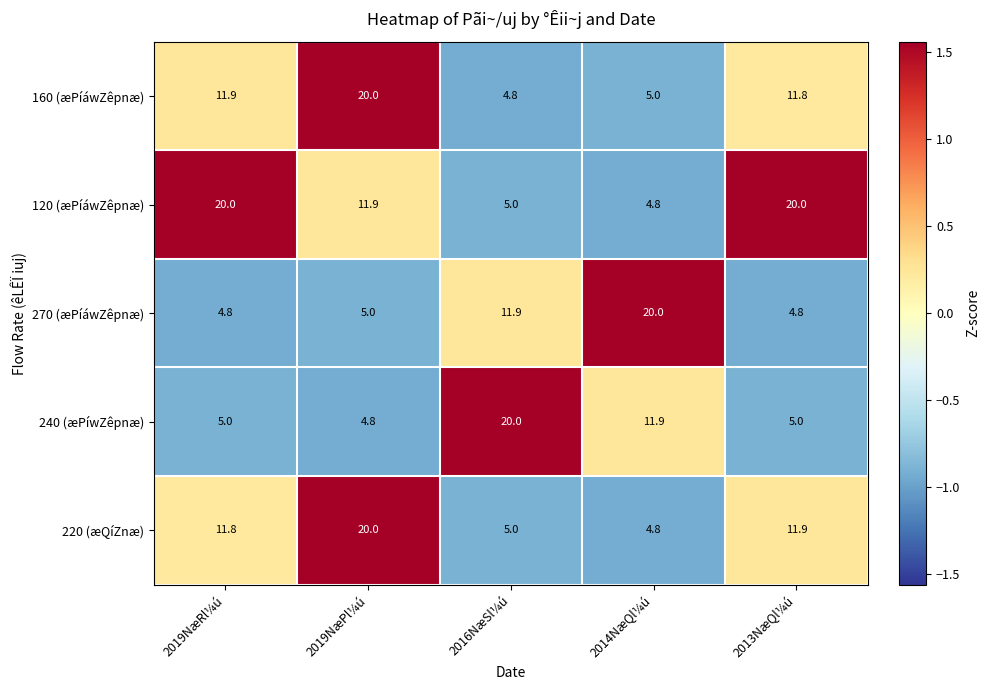

Between 2019NæPl¼ú and 2013NæQl¼ú, which series saw the biggest shift?

160 (æPíáwZêpnæ)